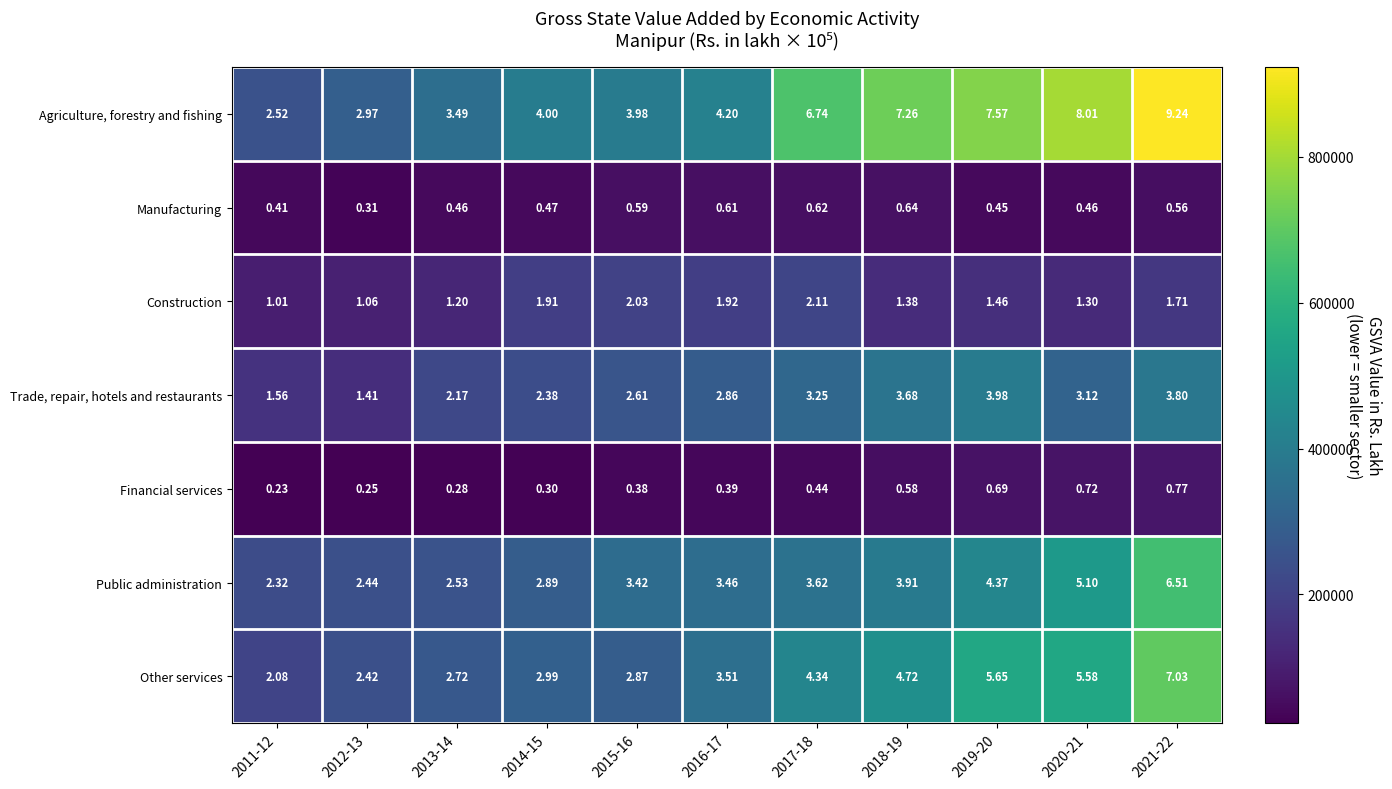

What is the total value across all series at 2015-16?

15.9